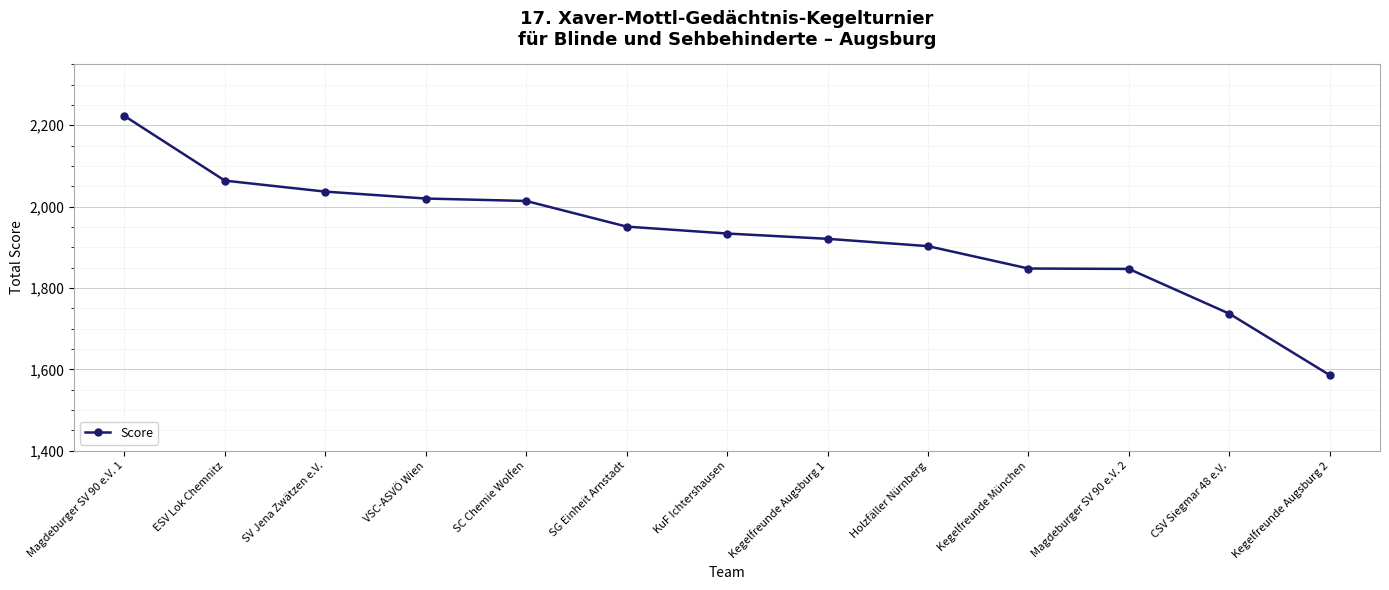

The chart shows a value of 3140 at Kegelfreunde Augsburg 1. True or false?

False